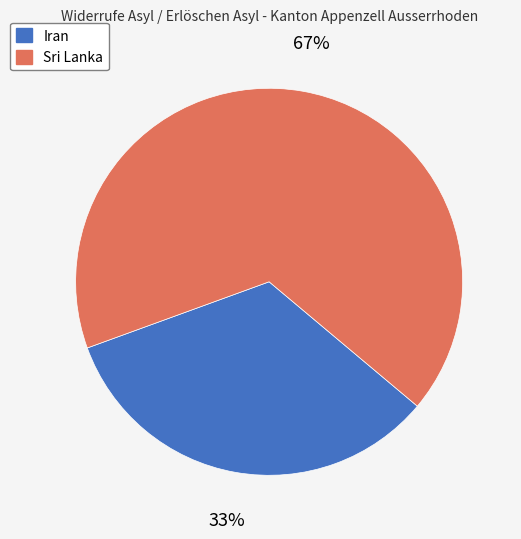

To the nearest percent, what percentage of the pie is Sri Lanka?

67%